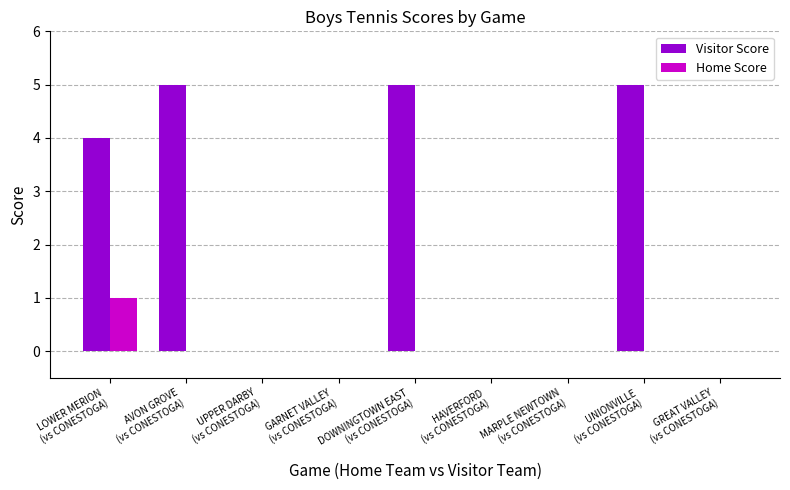

Which series has the largest total across all categories?

Visitor Score